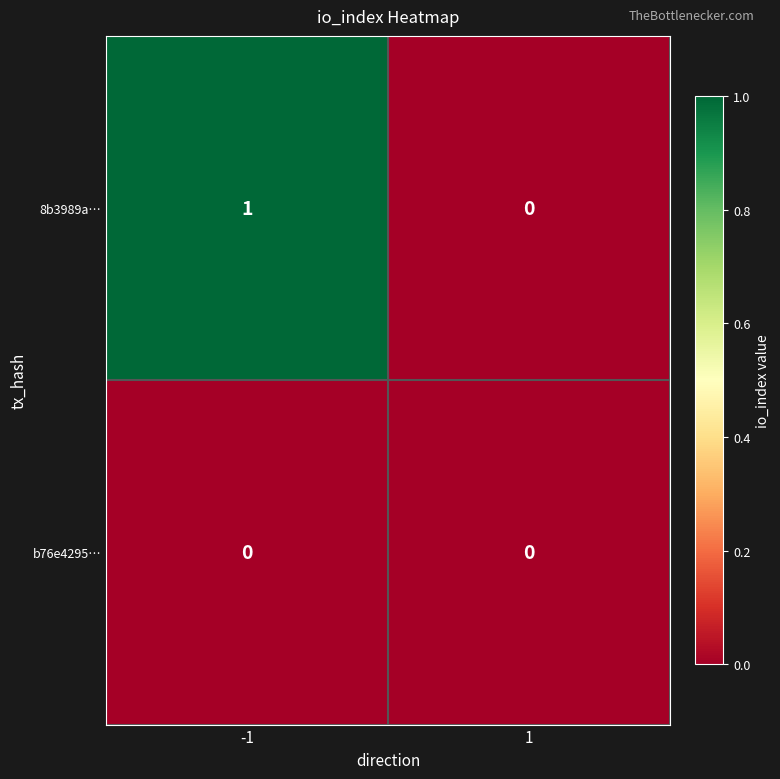

Which series has the largest range (max minus min)?

8b3989a…